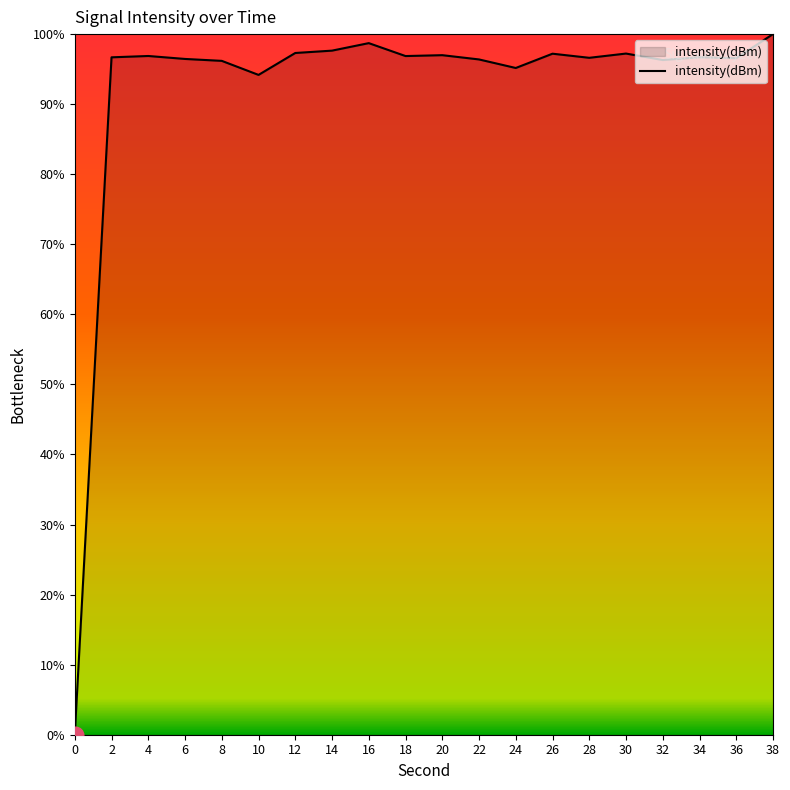

Is it true that the value at 26 is 48.4?

False